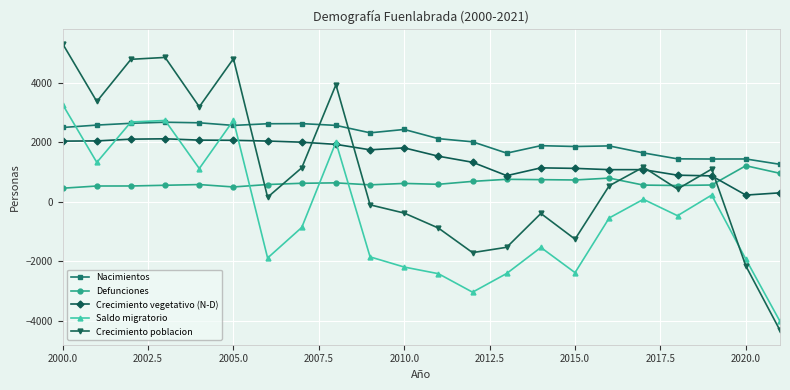

Does the chart display data point markers on the line(s)?

Yes